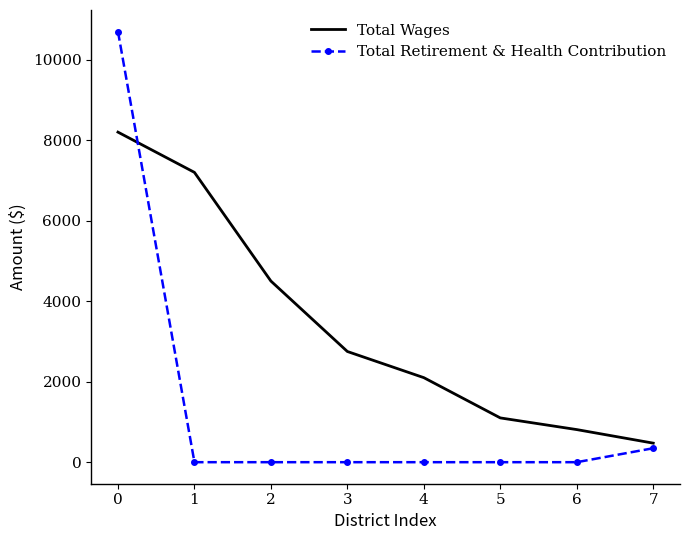

What is the highest value of the Total Retirement & Health Contribution series?

10699